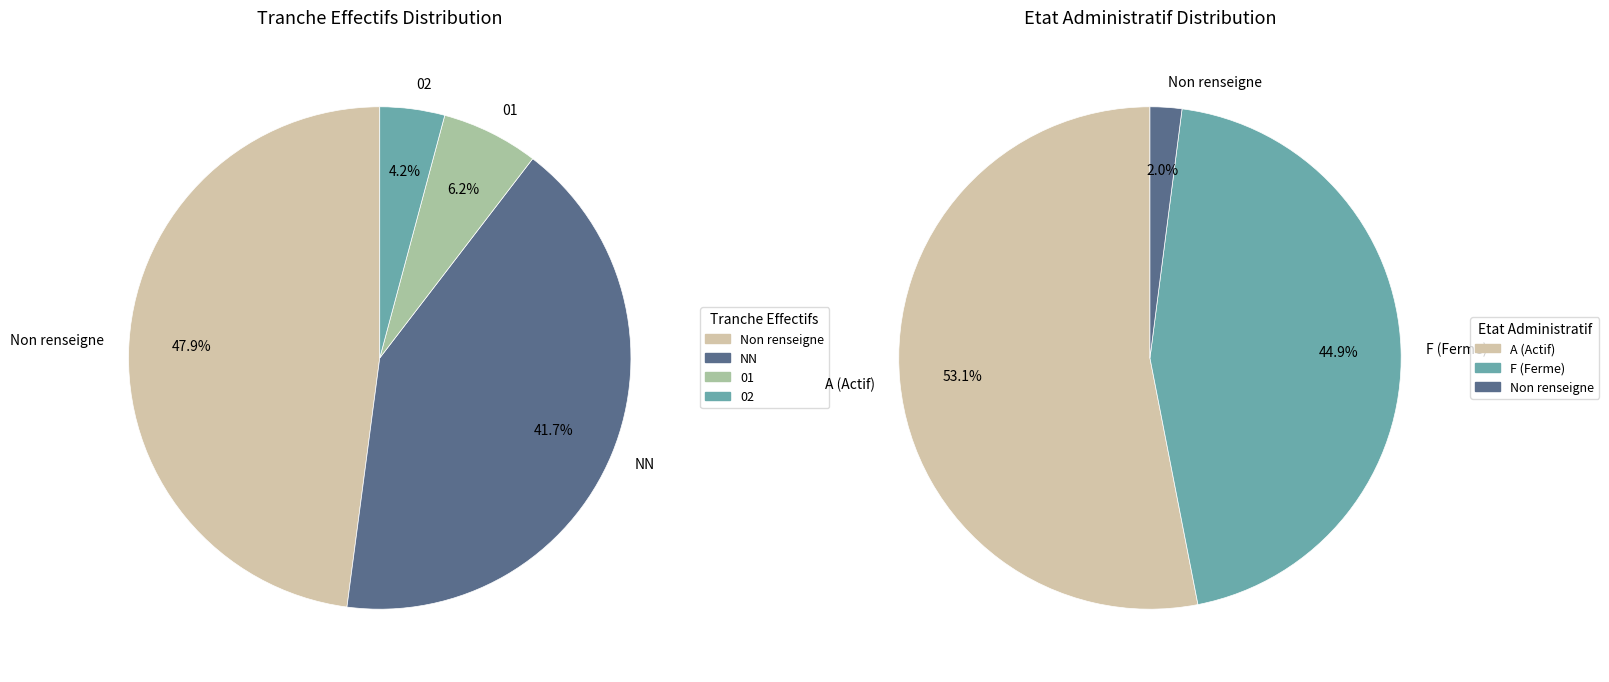

Count the number of slices in the pie.

4